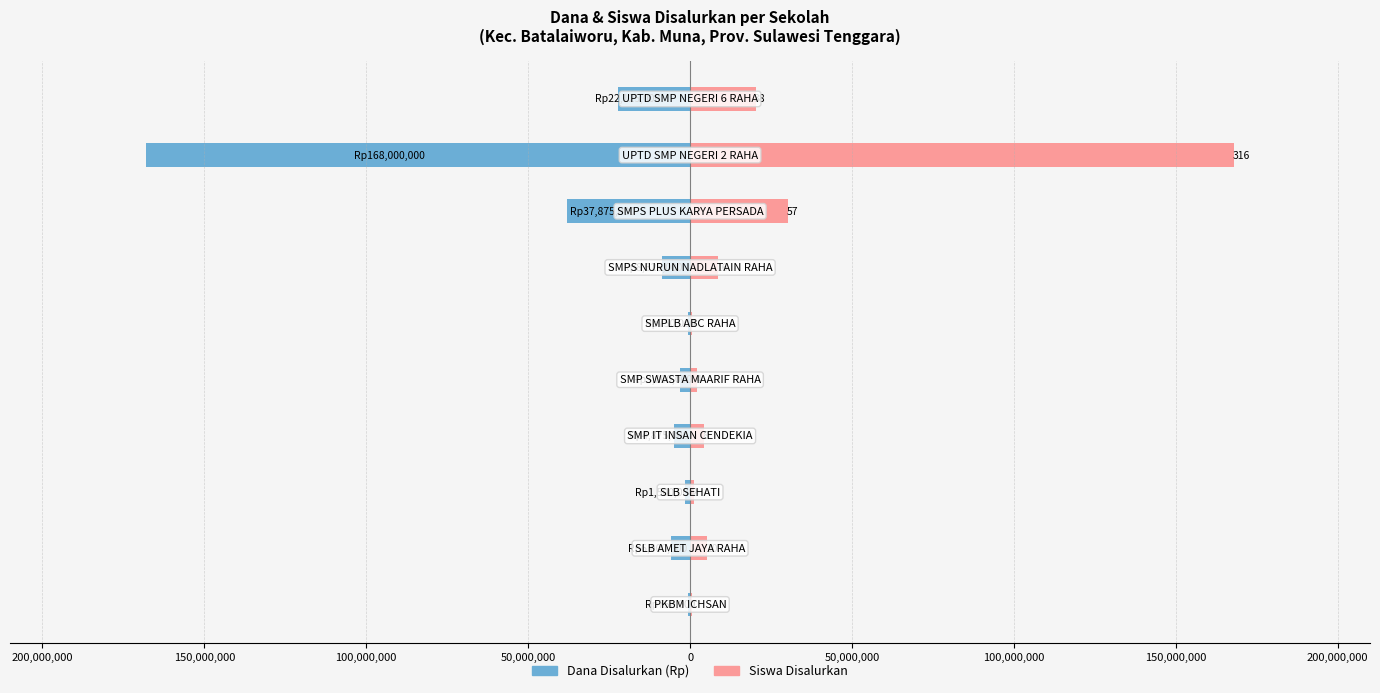

At how many categories does at least one series exceed 120232267?

1